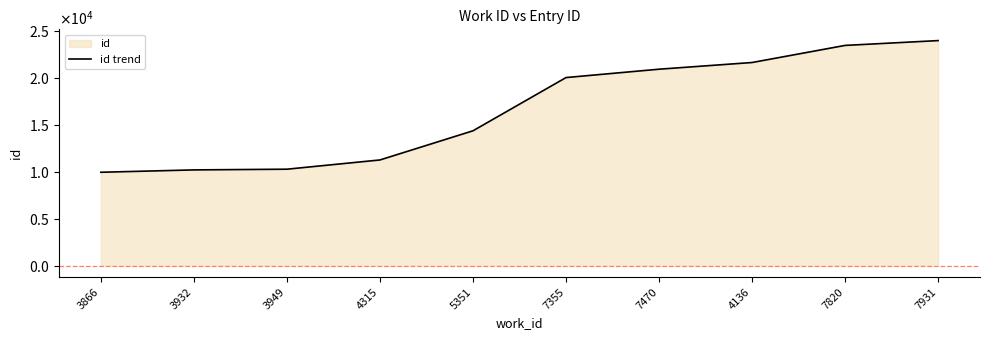

What is the value of the 5th point from the left?

14352